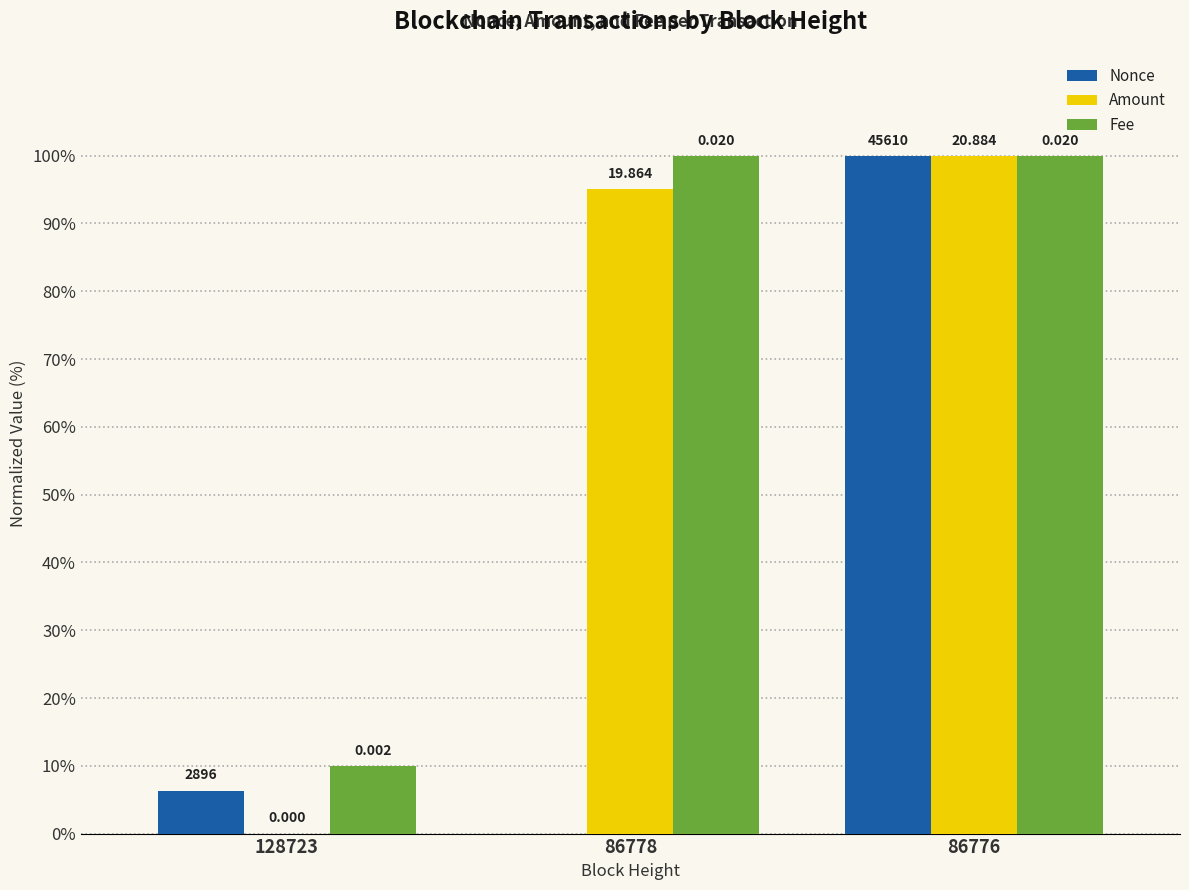

Which series has the largest total across all categories?

Fee